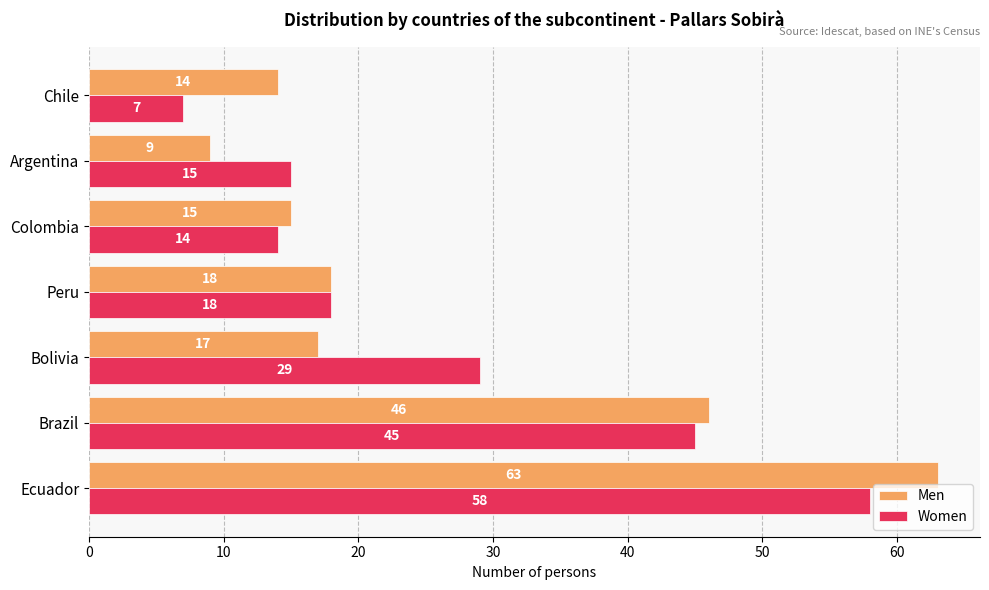

At which label is Men closest to 36?

Brazil